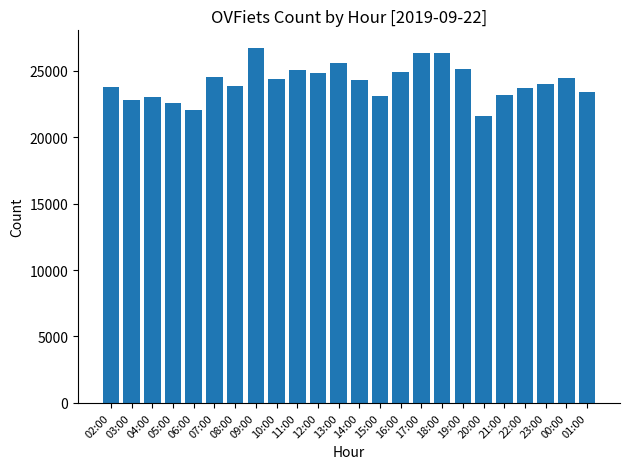

Are the bars horizontal?

No